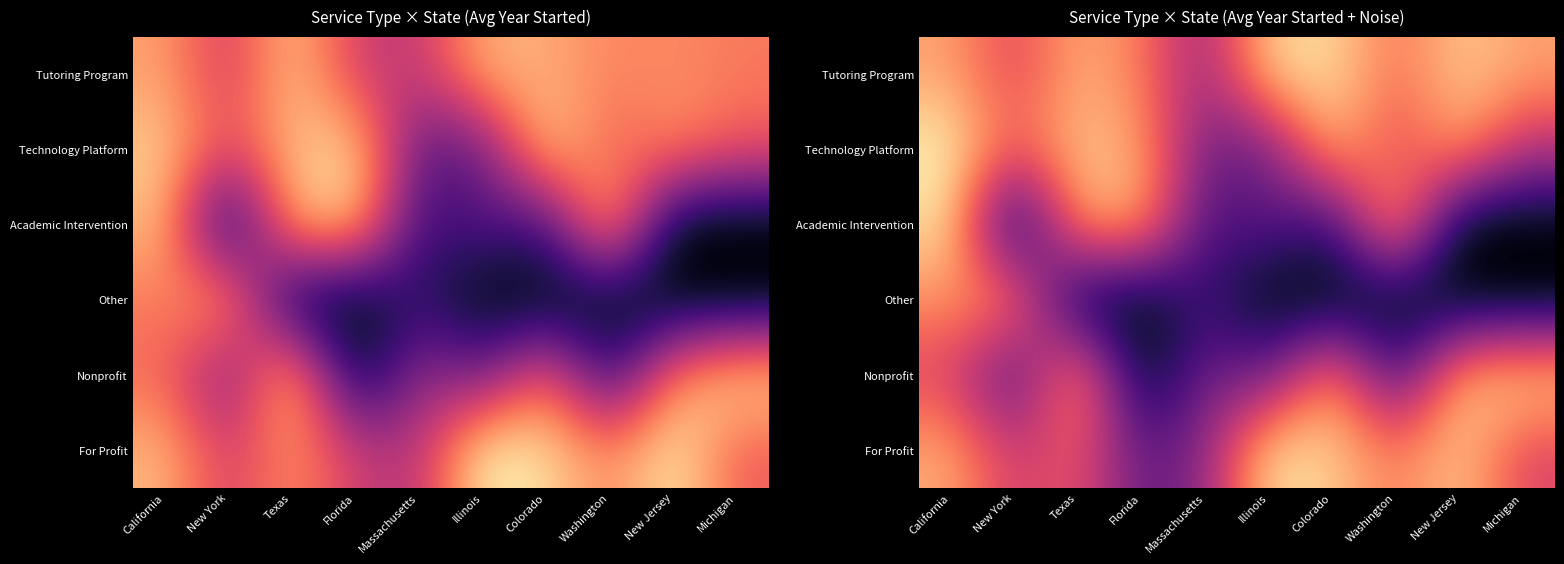

Count the number of data series in this chart.

6